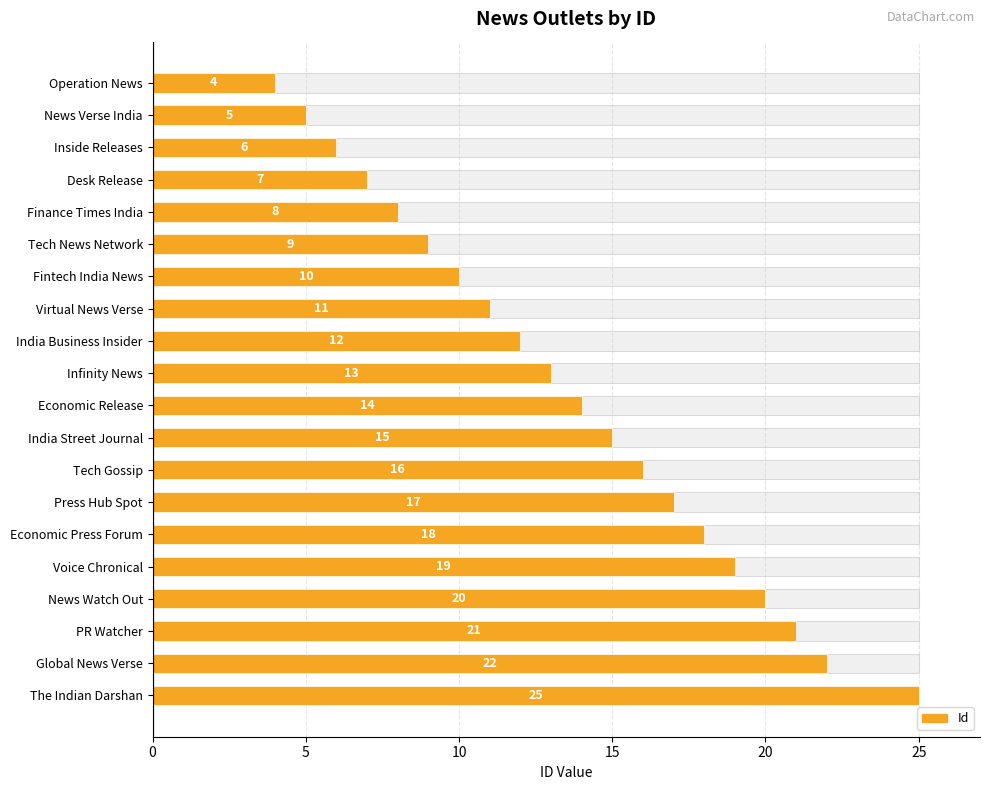

Count the number of data series in this chart.

1